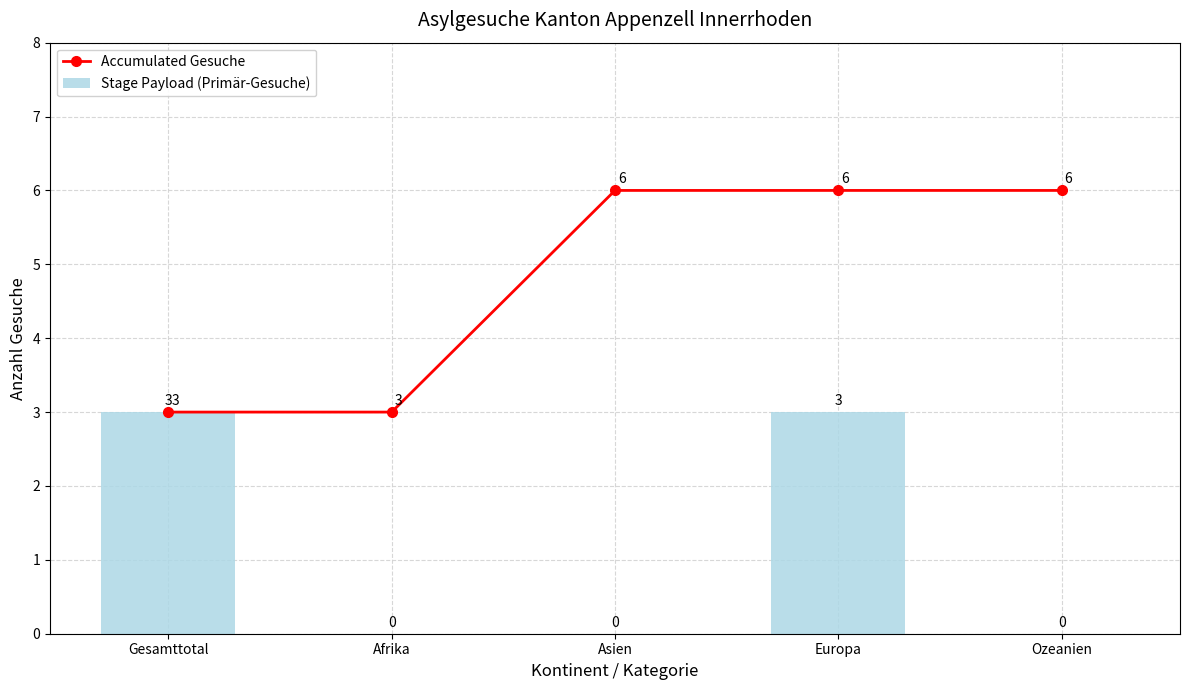

What is the difference between the second highest and minimum values in the Accumulated Gesuche series?

3